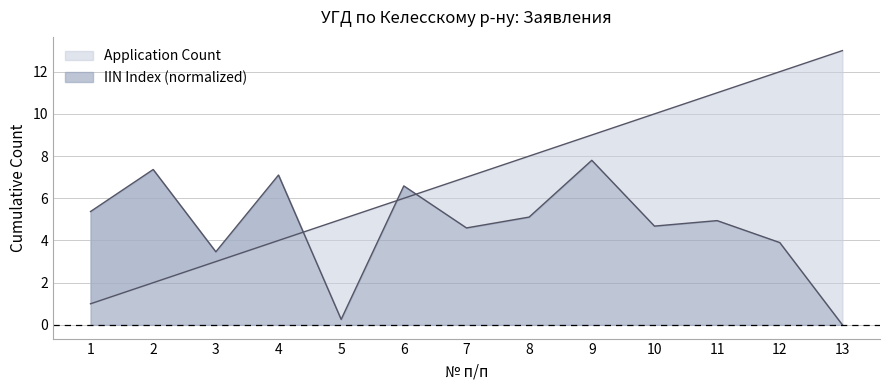

What is the difference between the values at 3 and 4?

3.6